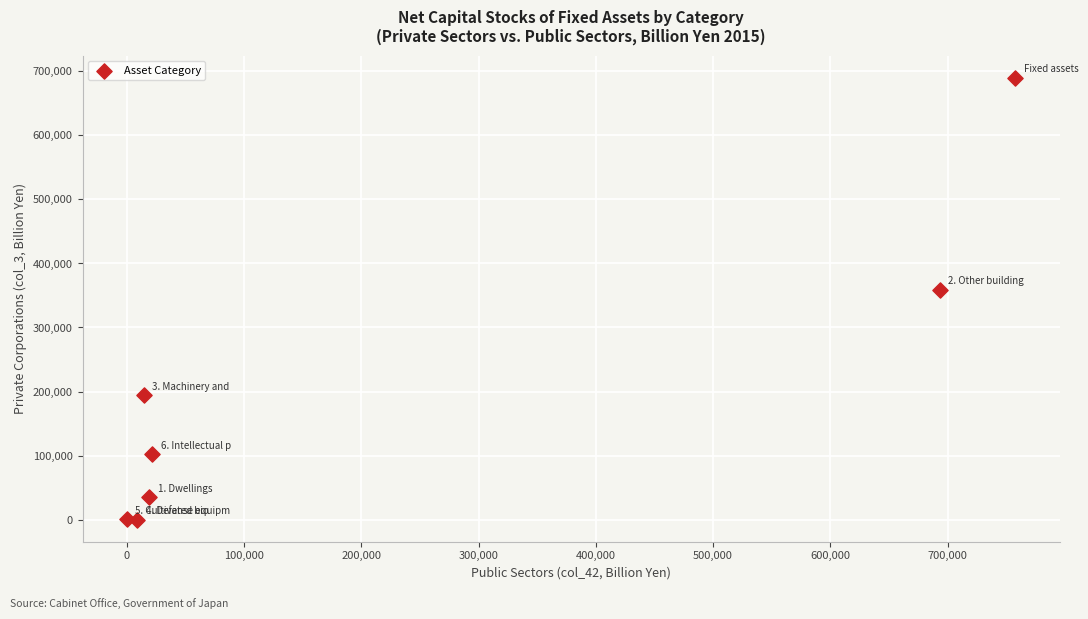

What Y value in the scatter plot is closest to 345115?

359015.4